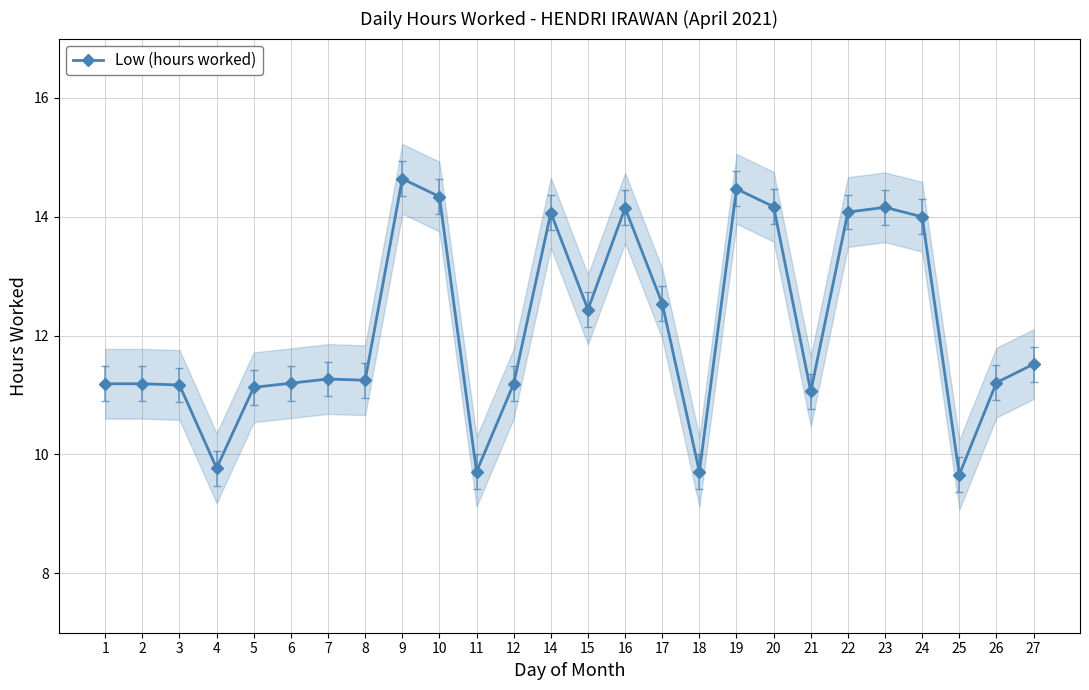

What is the average value?

12.1